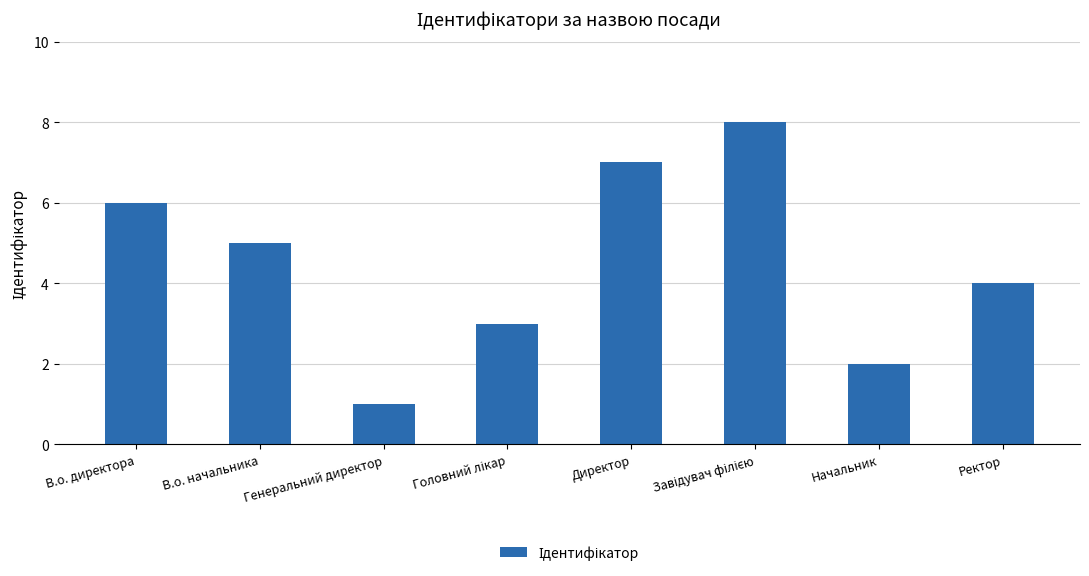

What is the change in value from Генеральний директор to Начальник?

+1